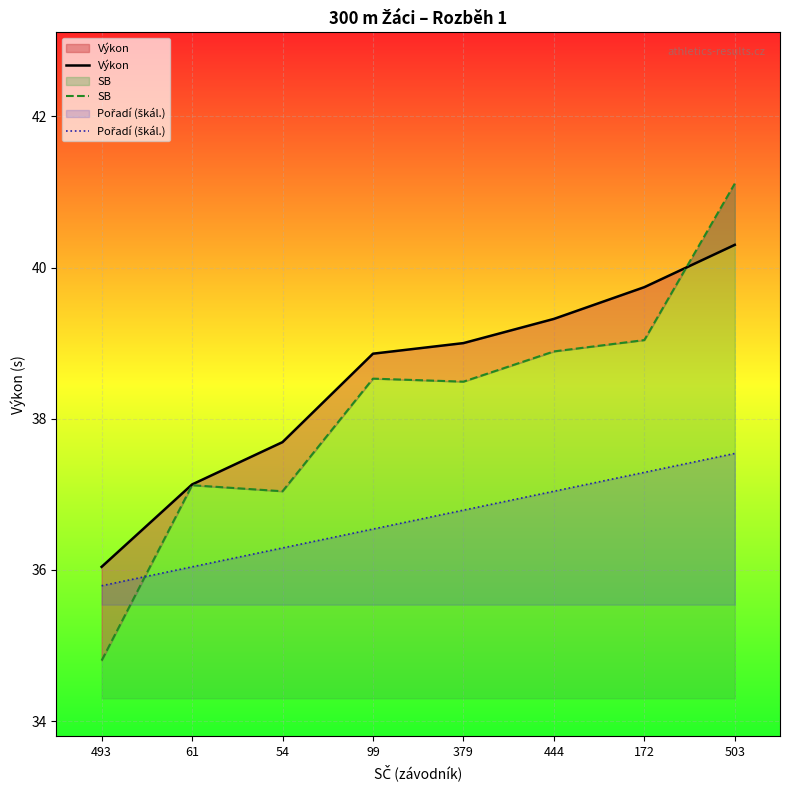

What is the average value of the Výkon series?

38.5